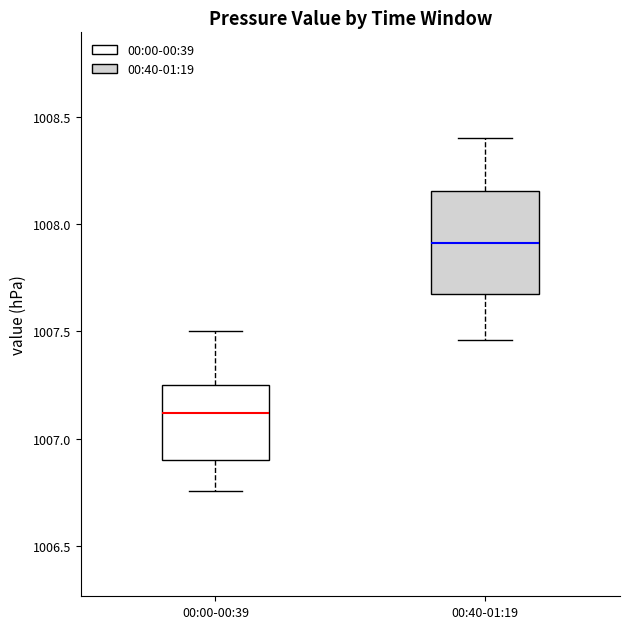

Where does the upper whisker of the box for 00:00-00:39 end on the y-axis? The values are not printed on the chart, so give them approximately, as read against the axis.

1007.50